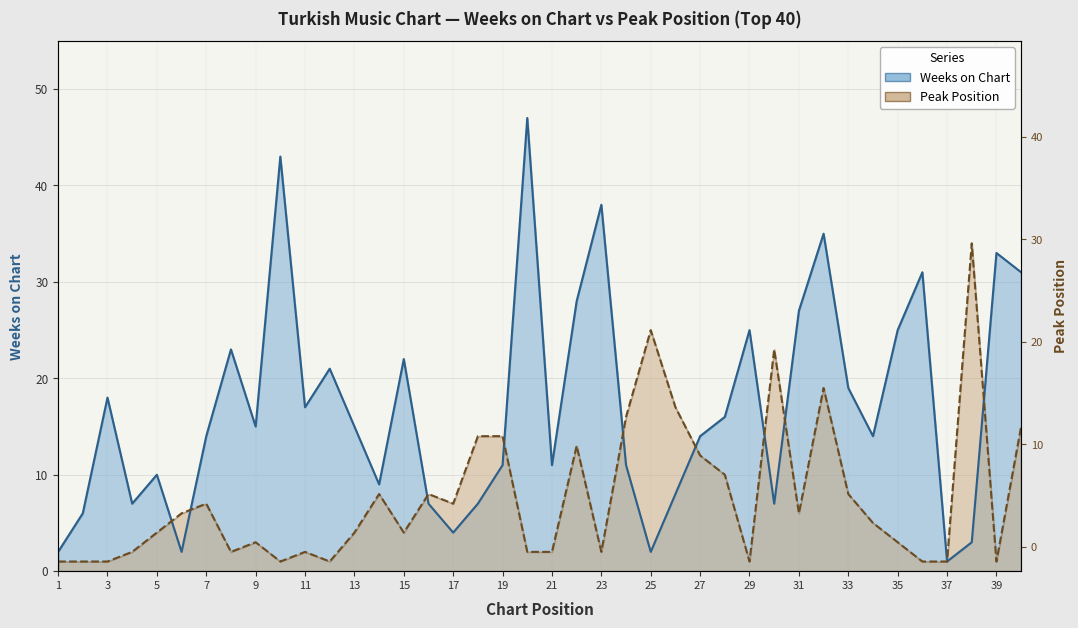

Reading right to left, transcribe all the data shown in this chart.

Weeks on Chart: 31	33	3	1	31	25	14	19	35	27	7	25	16	14	8	2	11	38	28	11	47	11	7	4	7	22	9	15	21	17	43	15	23	14	2	10	7	18	6	2
Peak Position: 15	1	34	1	1	3	5	8	19	6	23	1	10	12	17	25	16	2	13	2	2	14	14	7	8	4	8	4	1	2	1	3	2	7	6	4	2	1	1	1